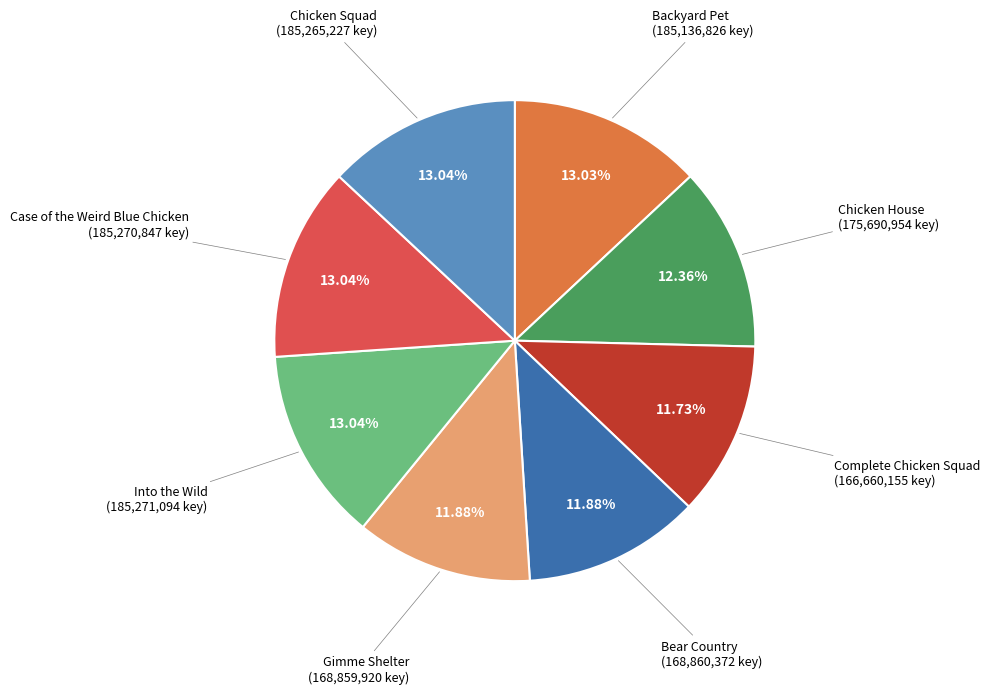

Does any single category account for the majority?

No